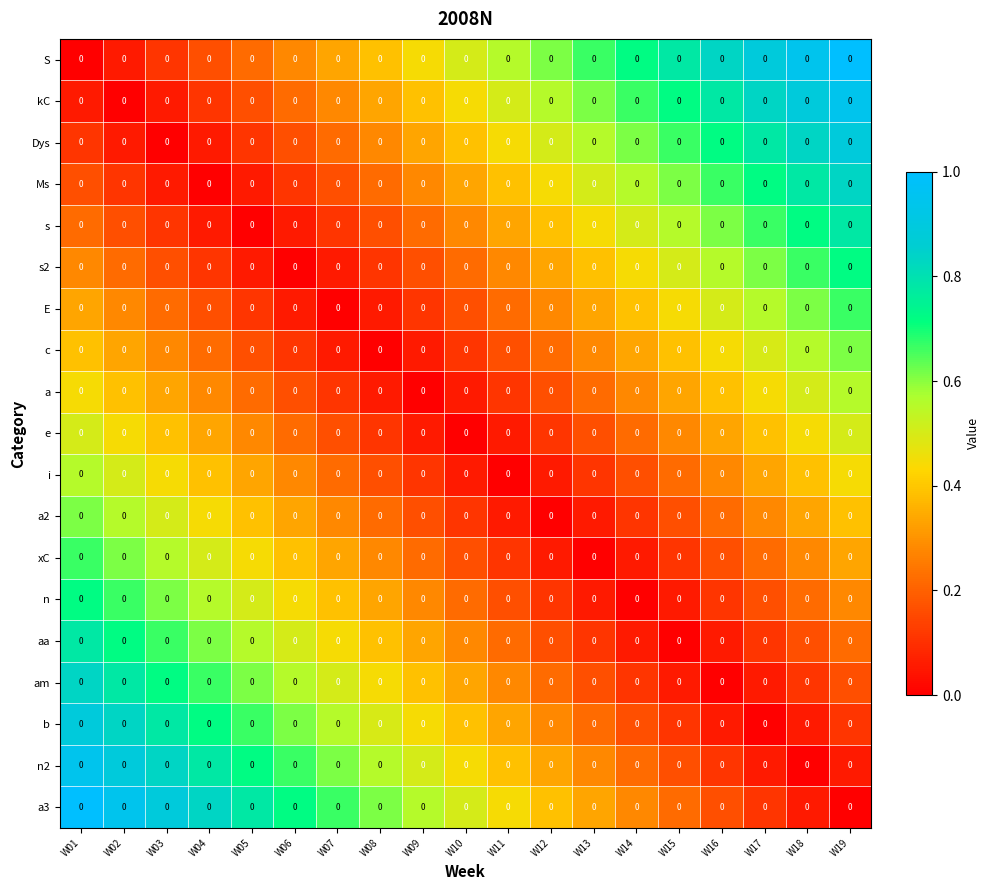

What is the sum of all i values?

5.1